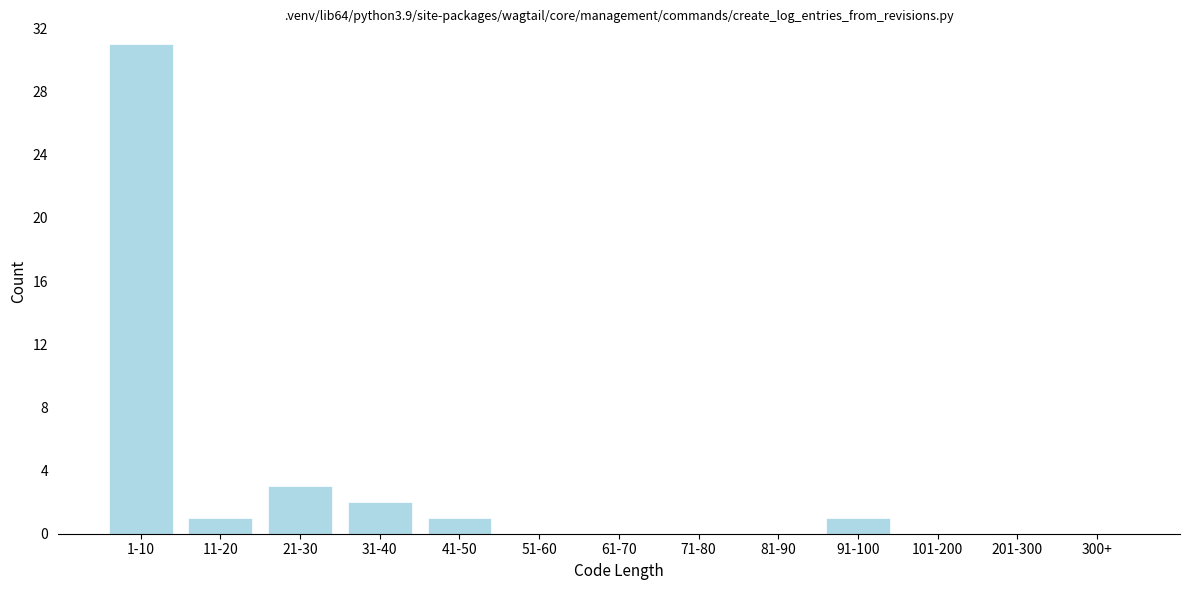

Reading left to right, list all the values displayed in this chart.

1-10=31	11-20=1	21-30=3	31-40=2	41-50=1	51-60=0	61-70=0	71-80=0	81-90=0	91-100=1	101-200=0	201-300=0	300+=0